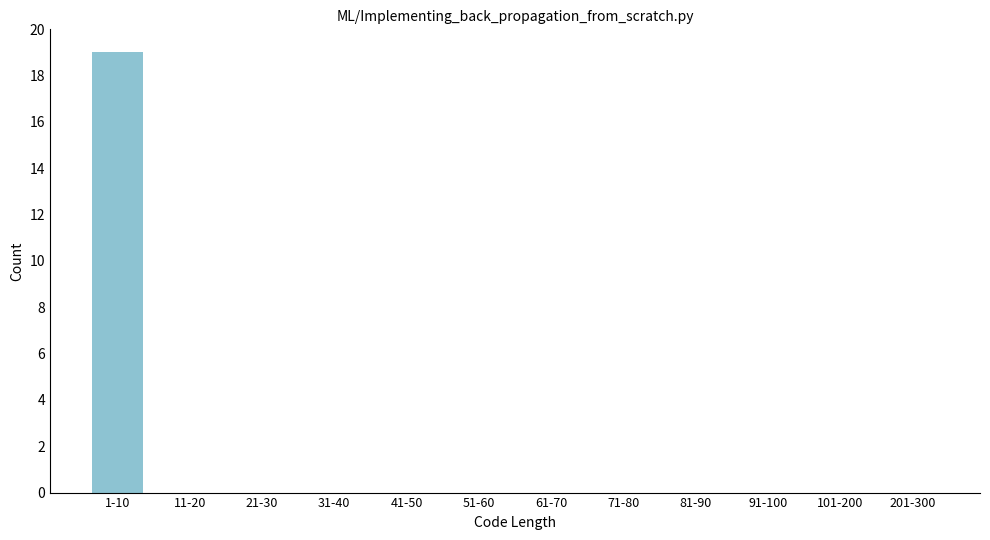

Reading right to left, list all the values displayed in this chart.

201-300=0	101-200=0	91-100=0	81-90=0	71-80=0	61-70=0	51-60=0	41-50=0	31-40=0	21-30=0	11-20=0	1-10=19